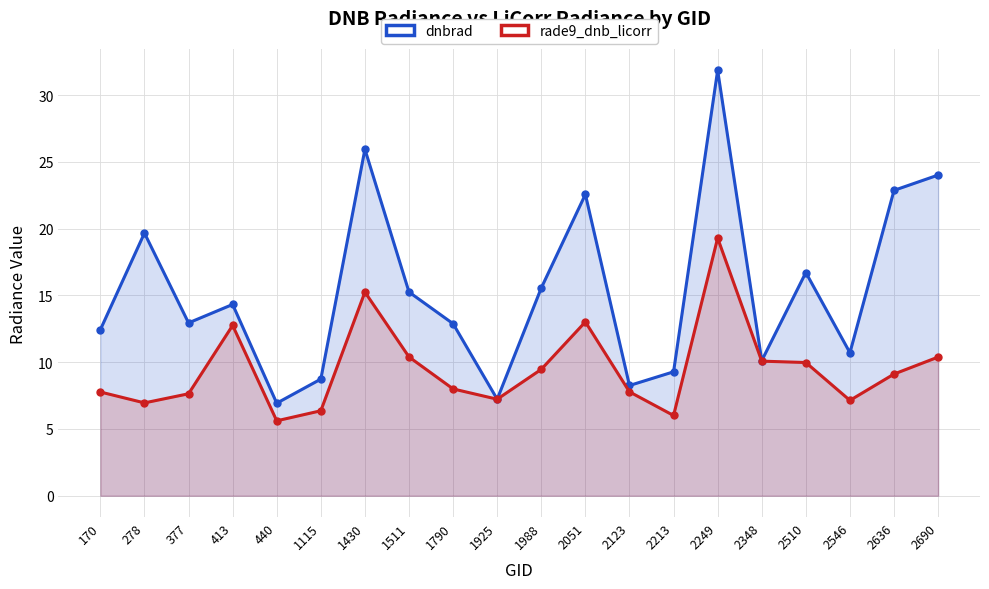

In dnbrad, how many points are higher than both neighbors (excluding endpoints)?

6